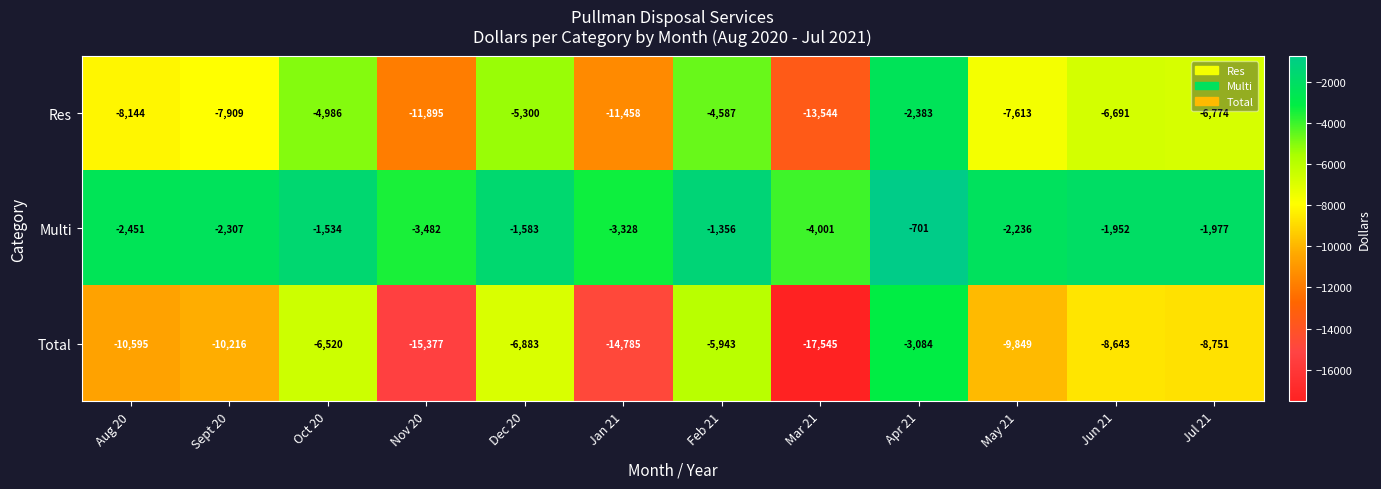

Rank the series at Sept 20 from lowest to highest value.

Total, Res, Multi